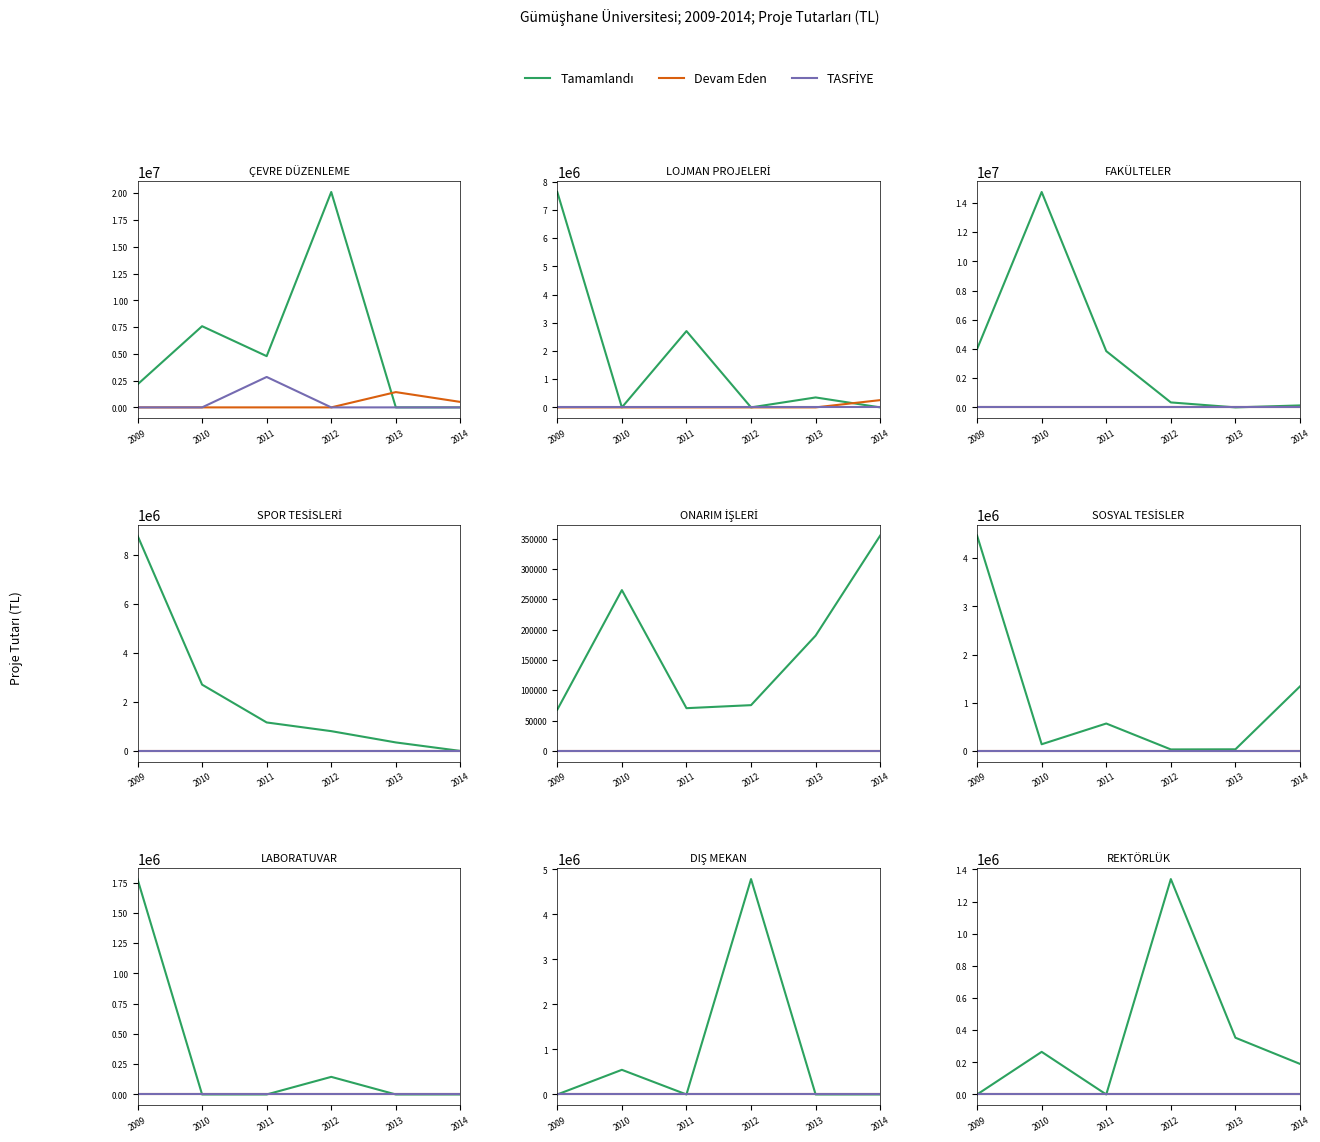

The Tamamlandı series shows 190045.7 at 2014. True or false?

True